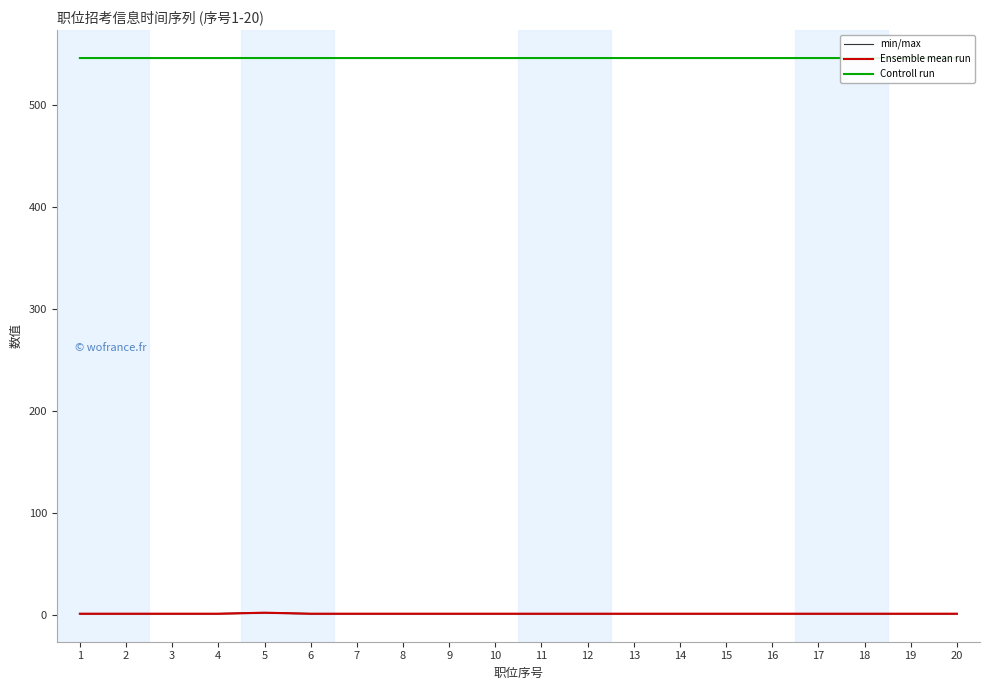

What is the total value across all series at 7?

548.3